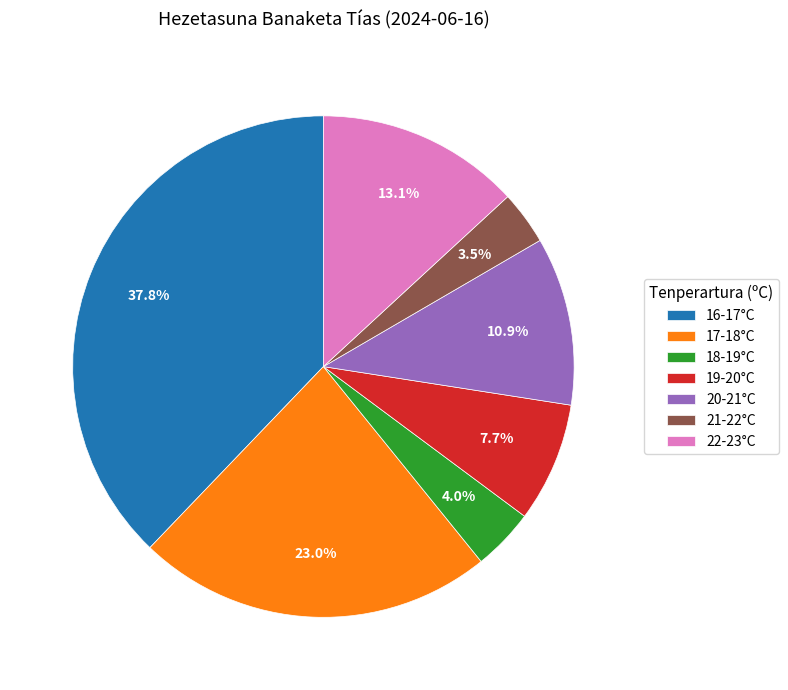

Which category has the smallest portion of the pie?

21-22°C